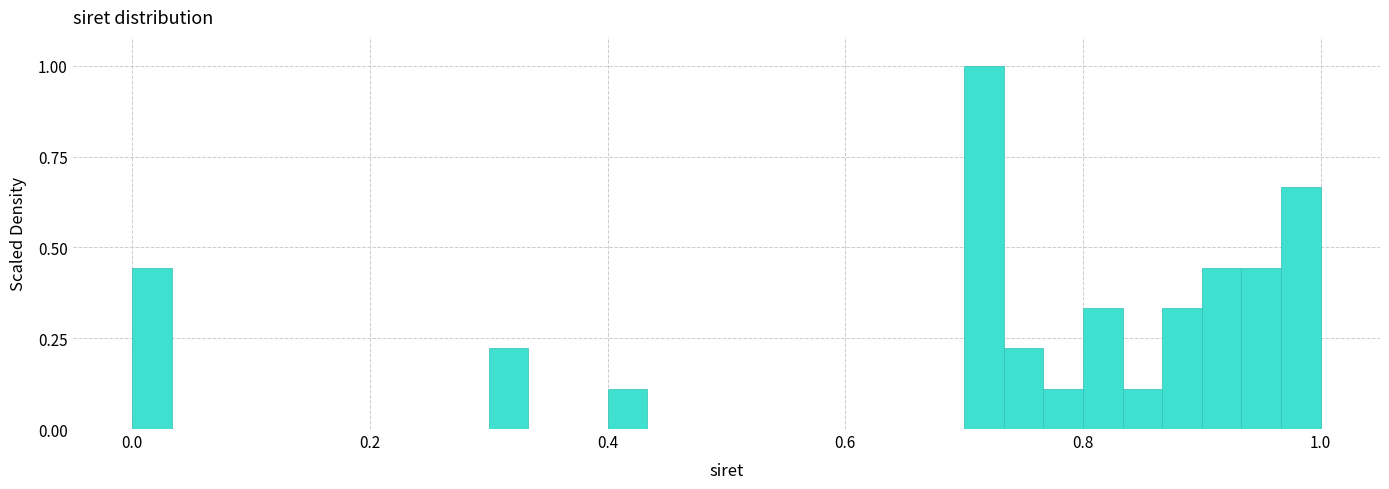

Read against the x-axis, roughly where is the centre of the tallest bar?

0.72